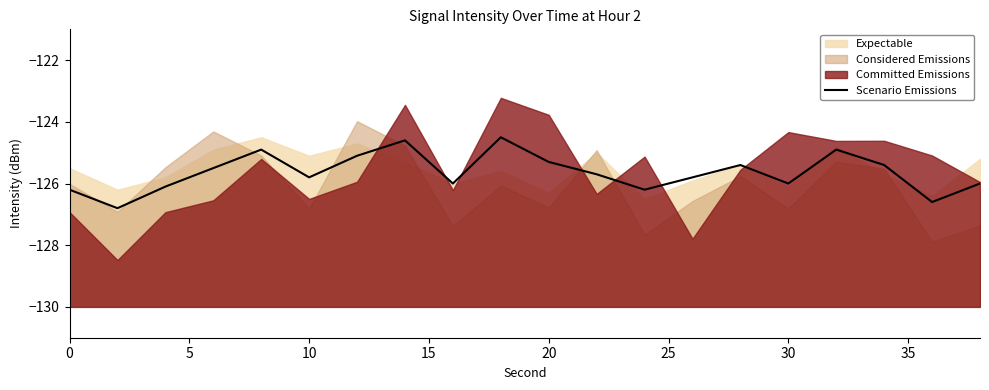

What is the highest value of the Scenario Emissions series?

-124.5